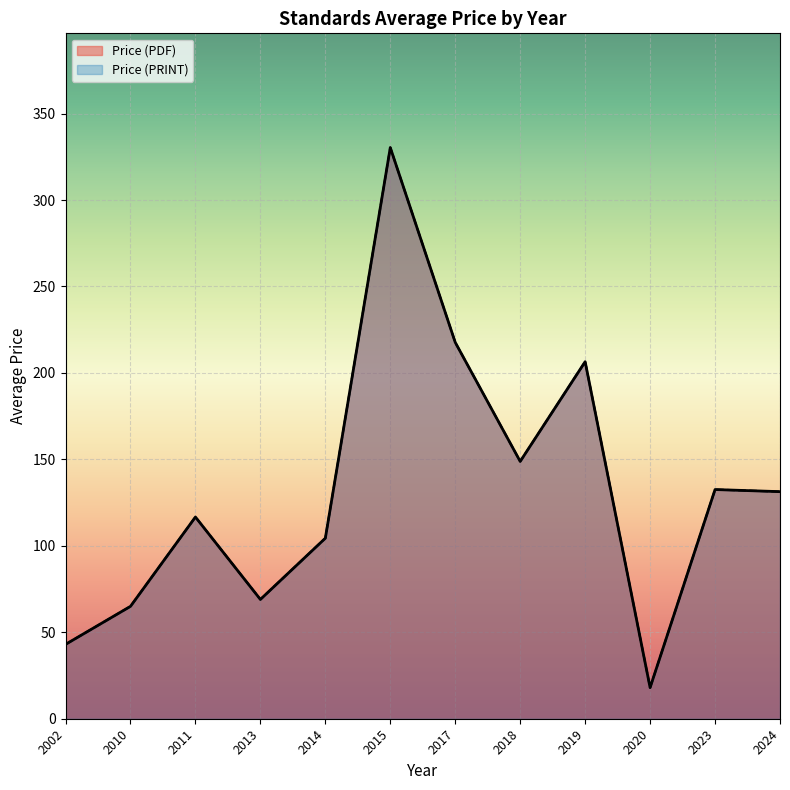

Does the chart display data point markers on the line(s)?

No